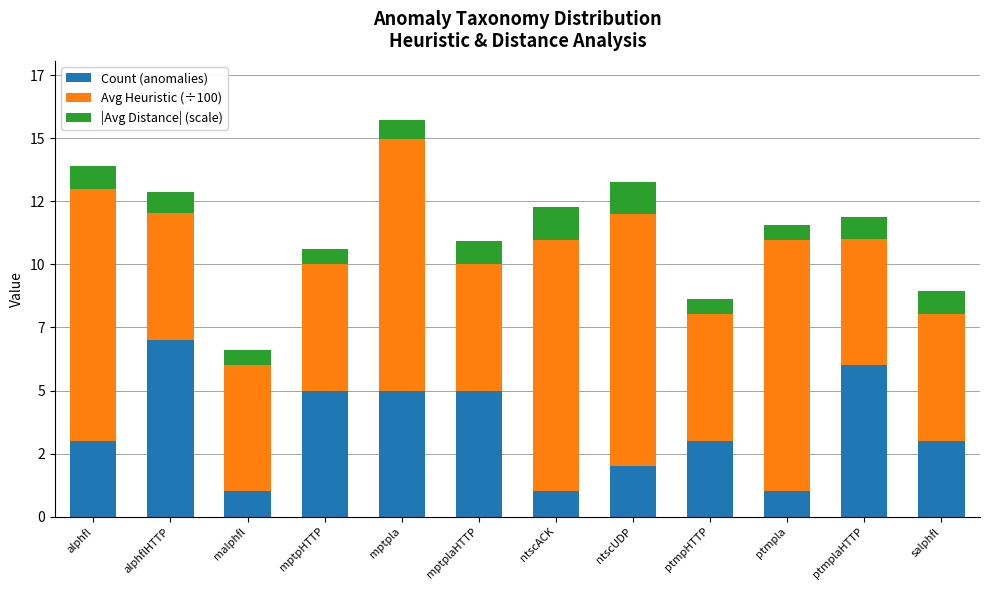

Are the bars horizontal?

No